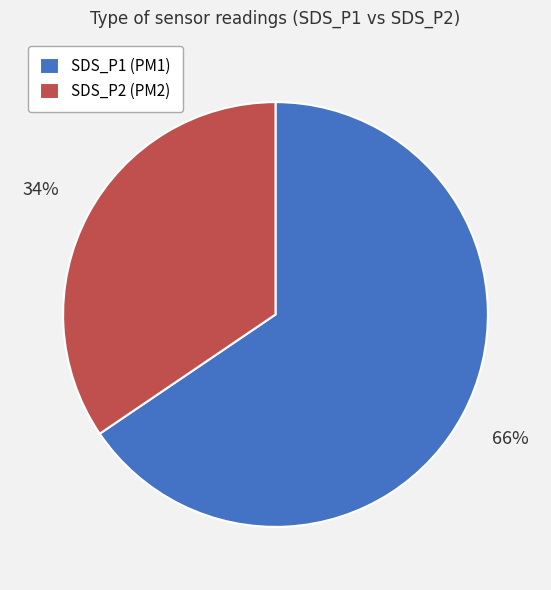

To the nearest percent, what percentage of the pie is SDS_P2 (PM2)?

34%